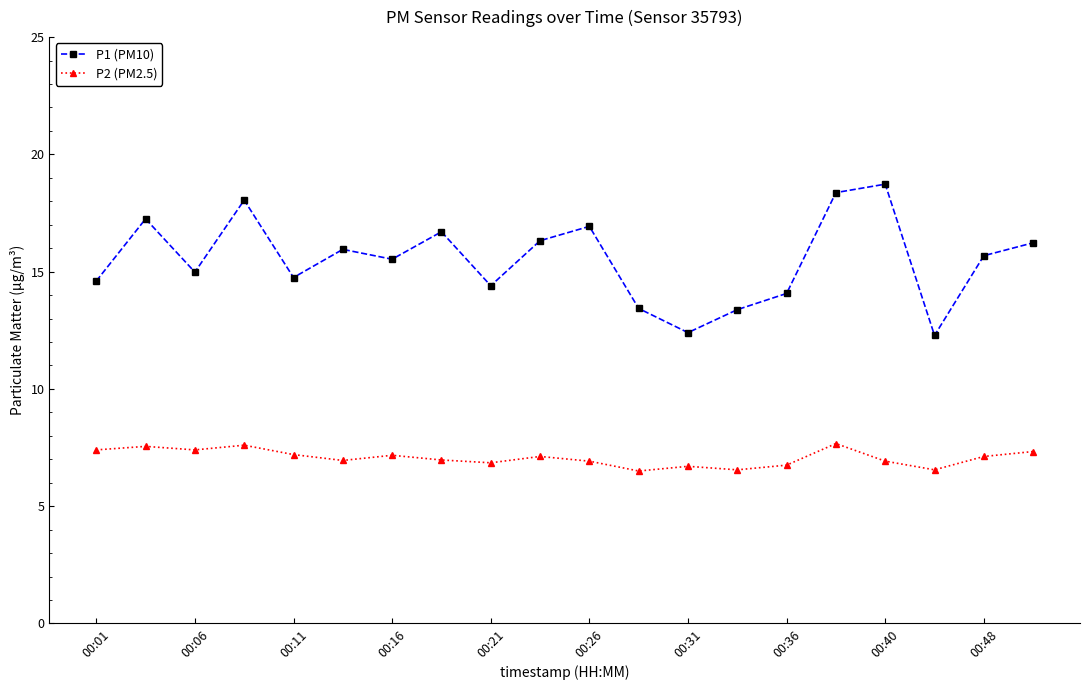

At how many categories does at least one series exceed 13?

18